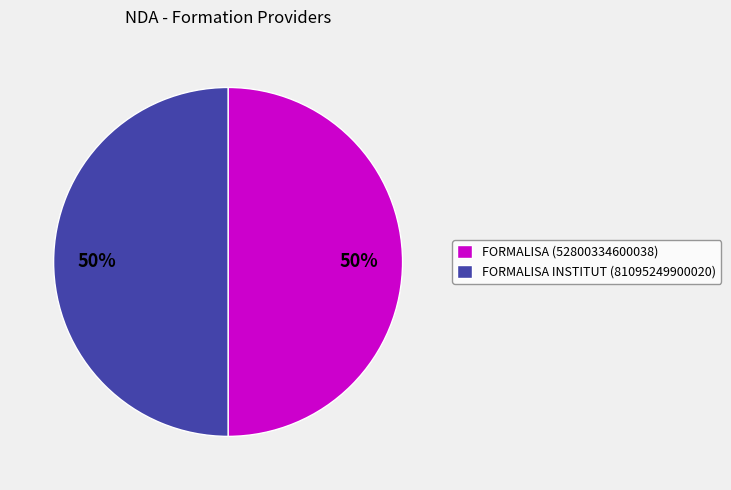

Do FORMALISA (52800334600038) and FORMALISA INSTITUT (81095249900020) together represent more than half of the pie?

Yes